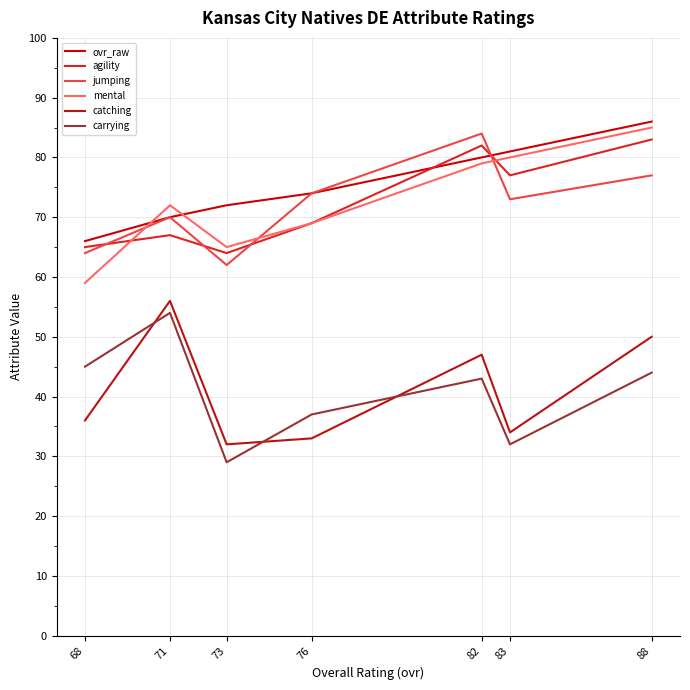

Count the number of data series in this chart.

6